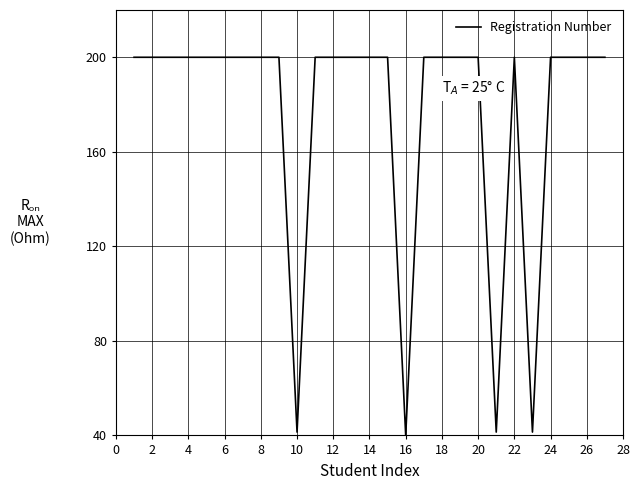

What is the greatest value displayed?

200.0